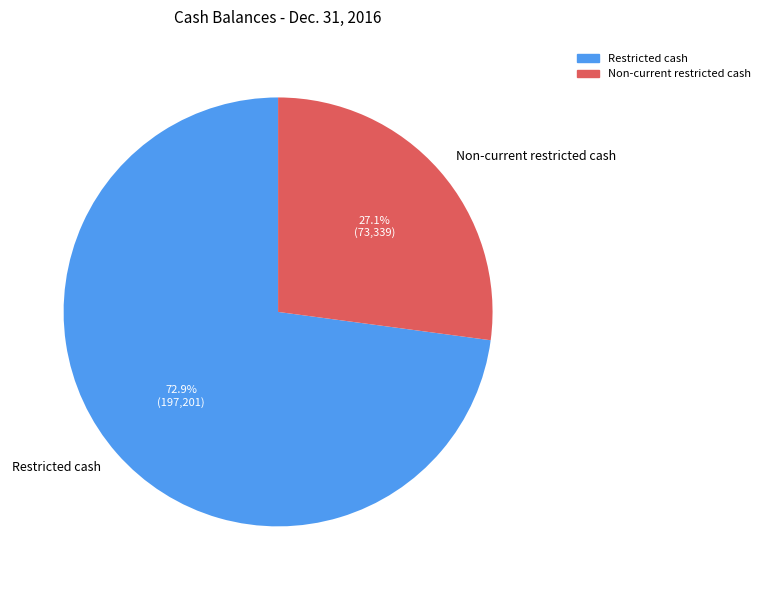

To the nearest percent, what portion does Non-current restricted cash represent?

27%